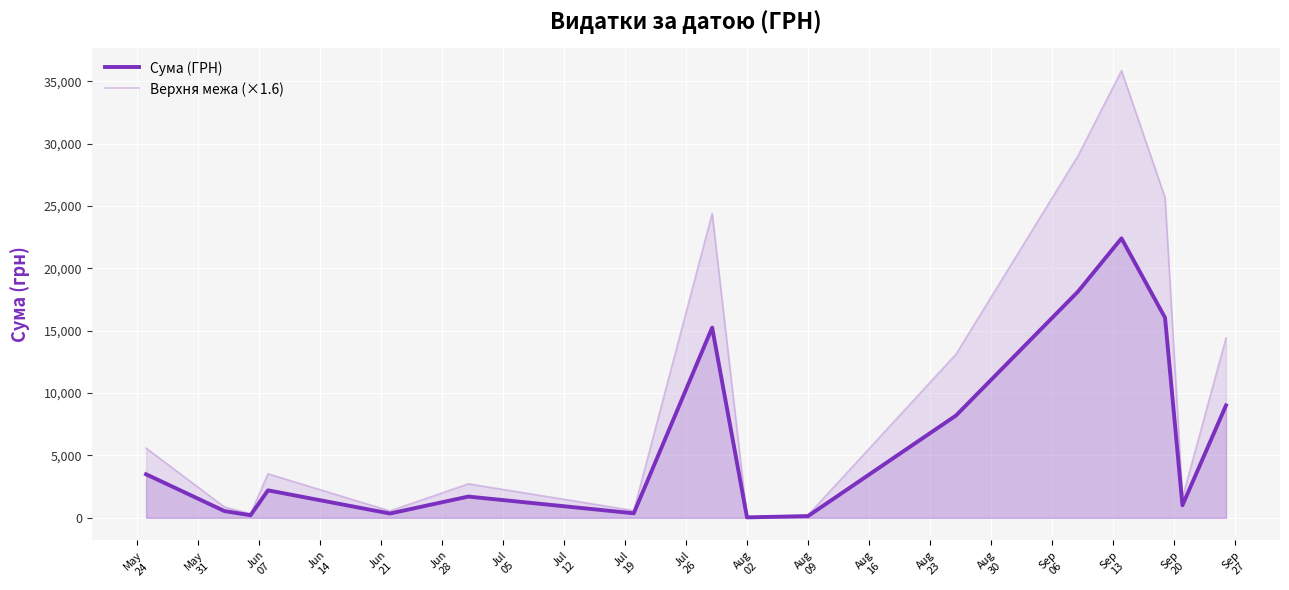

Which series has the largest range (max minus min)?

Верхня межа (×1.6)